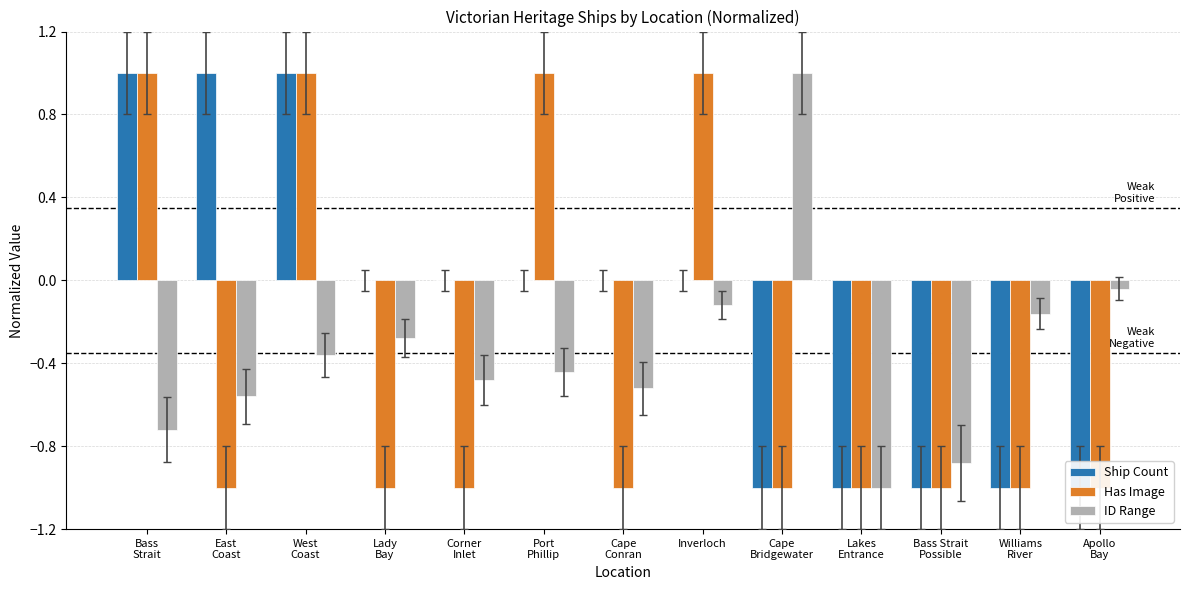

Read the ID Range value at Williams
River.

-0.2